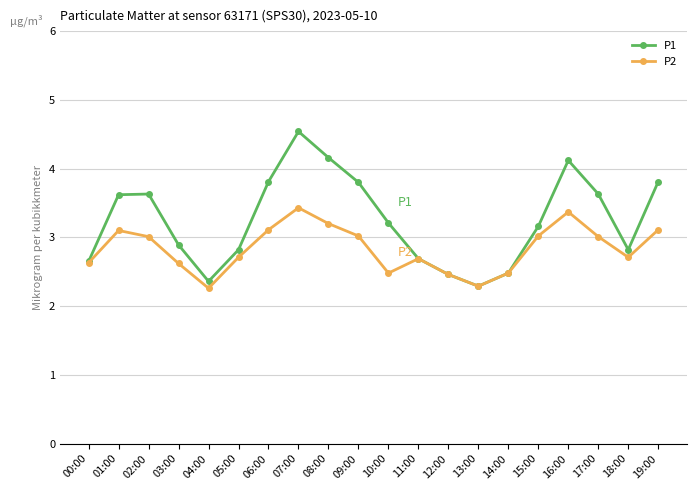

True or false: P2 has a value of 1.2 at 03:00.

False